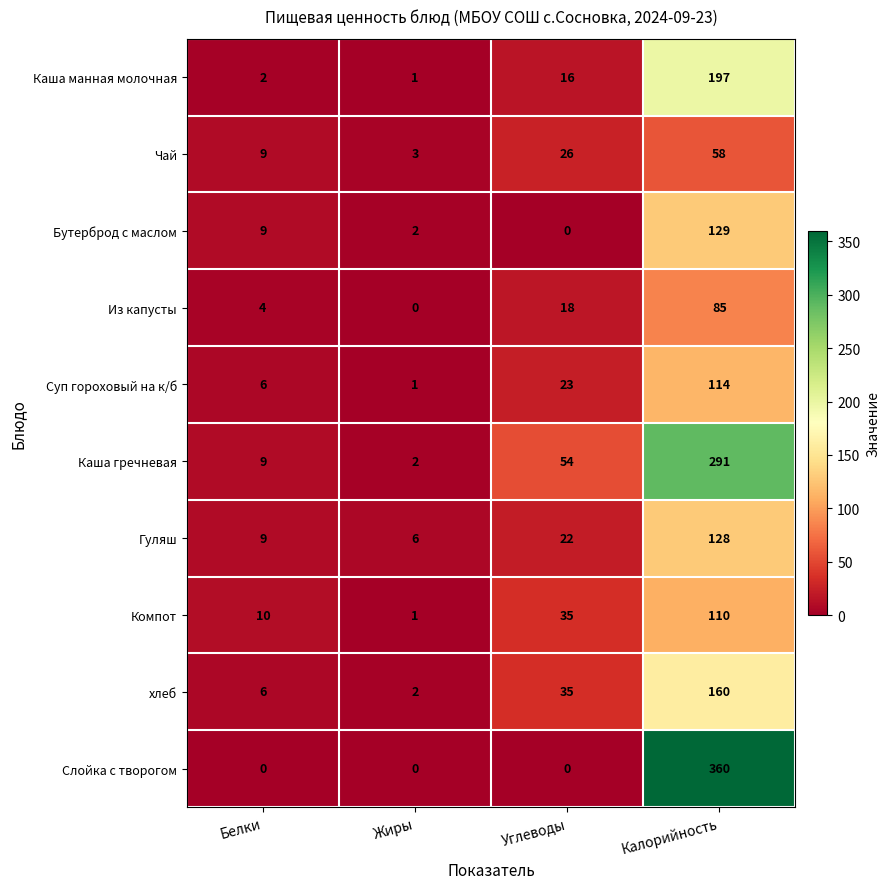

Is it true that Каша манная молочная equals 1 at Жиры?

True